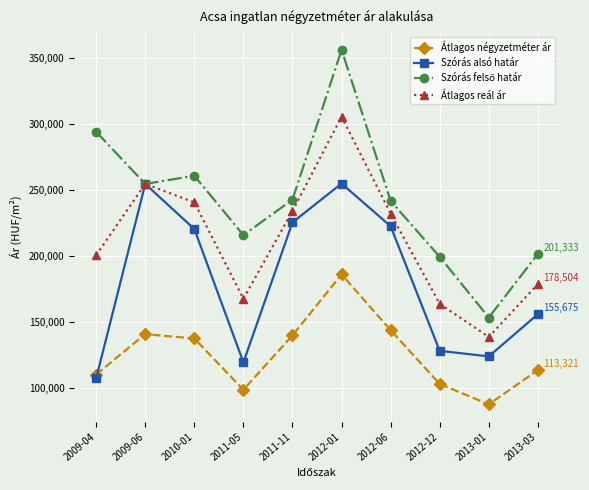

What is the value of the Szórás alsó határ point at the 9th from the left?

123659